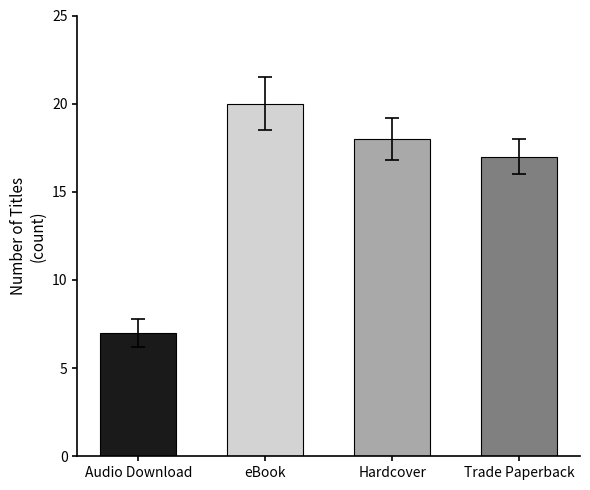

The chart shows a value of 18 at Hardcover. True or false?

True